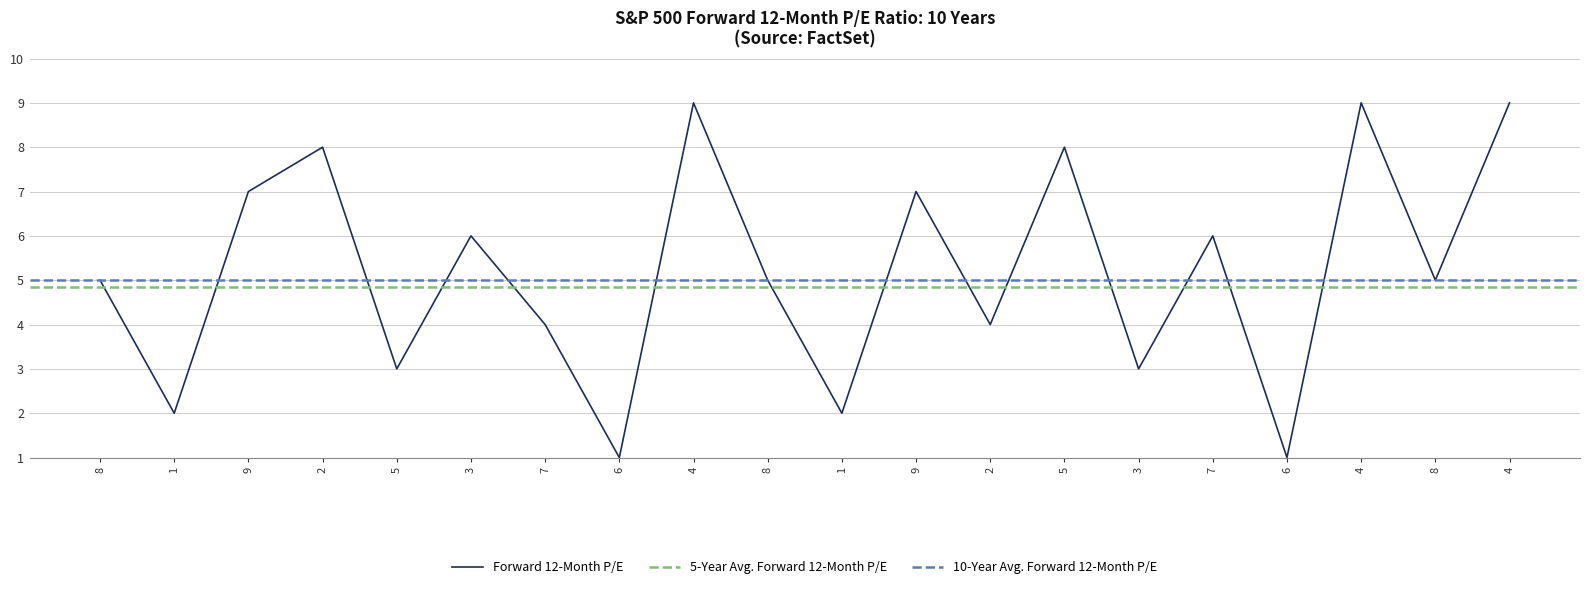

What is the label of the 14th point from the left?

5